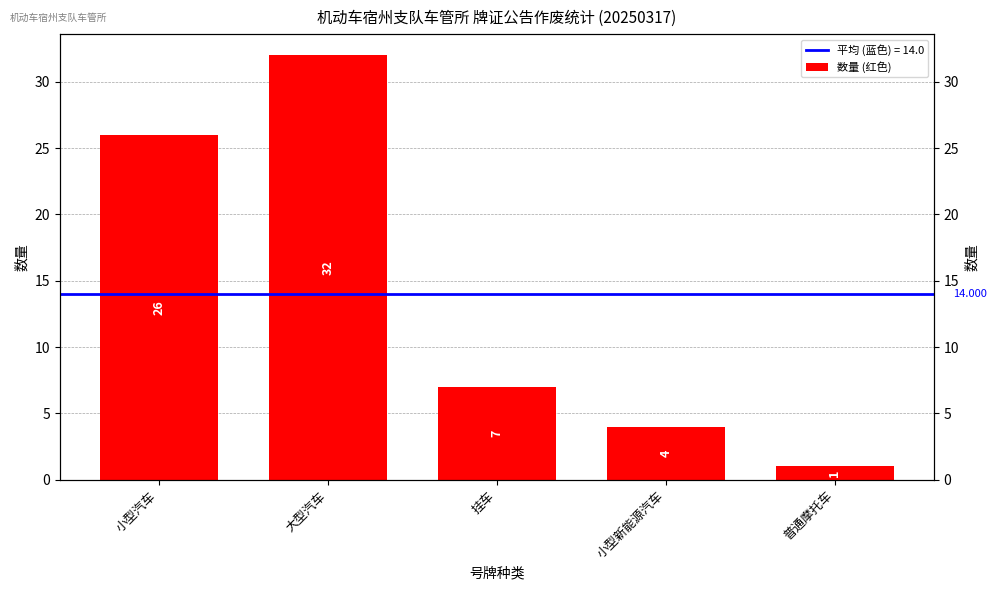

How many categories are shown in the chart?

5